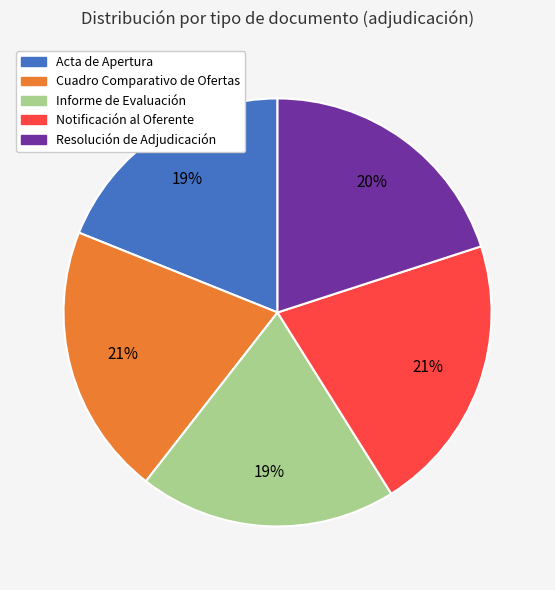

To the nearest percent, what is the difference between the Cuadro Comparativo de Ofertas and Acta de Apertura slice percentages?

2%